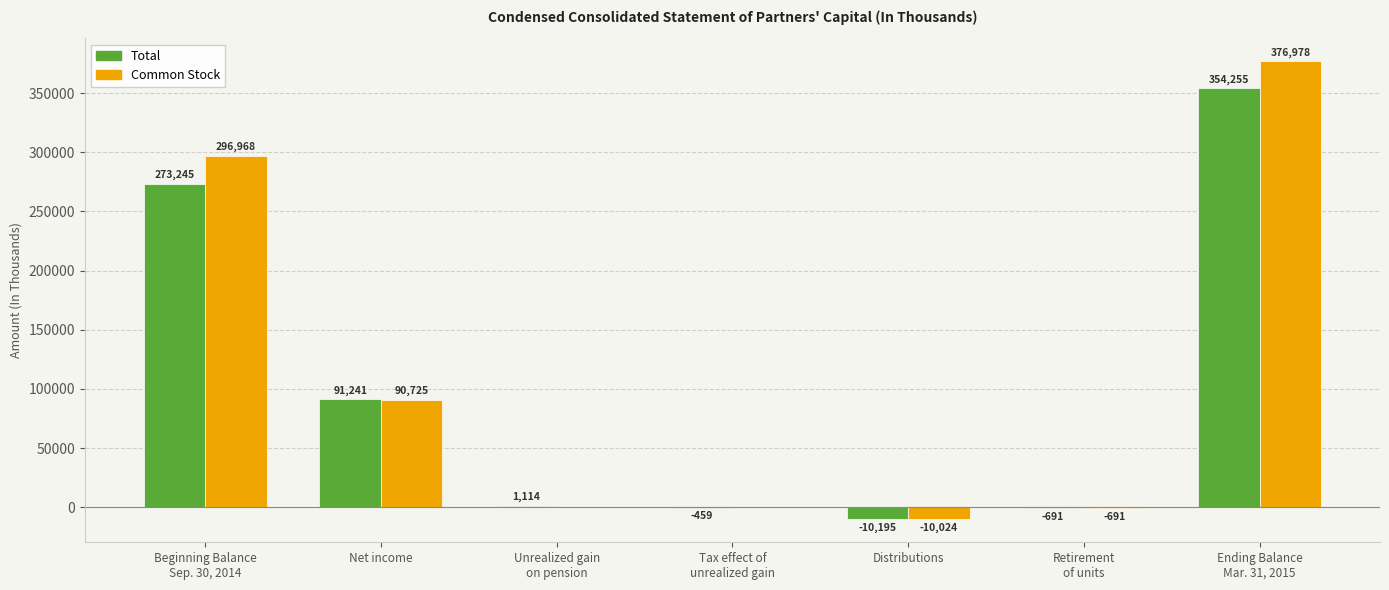

Which series has the largest total across all categories?

Common Stock